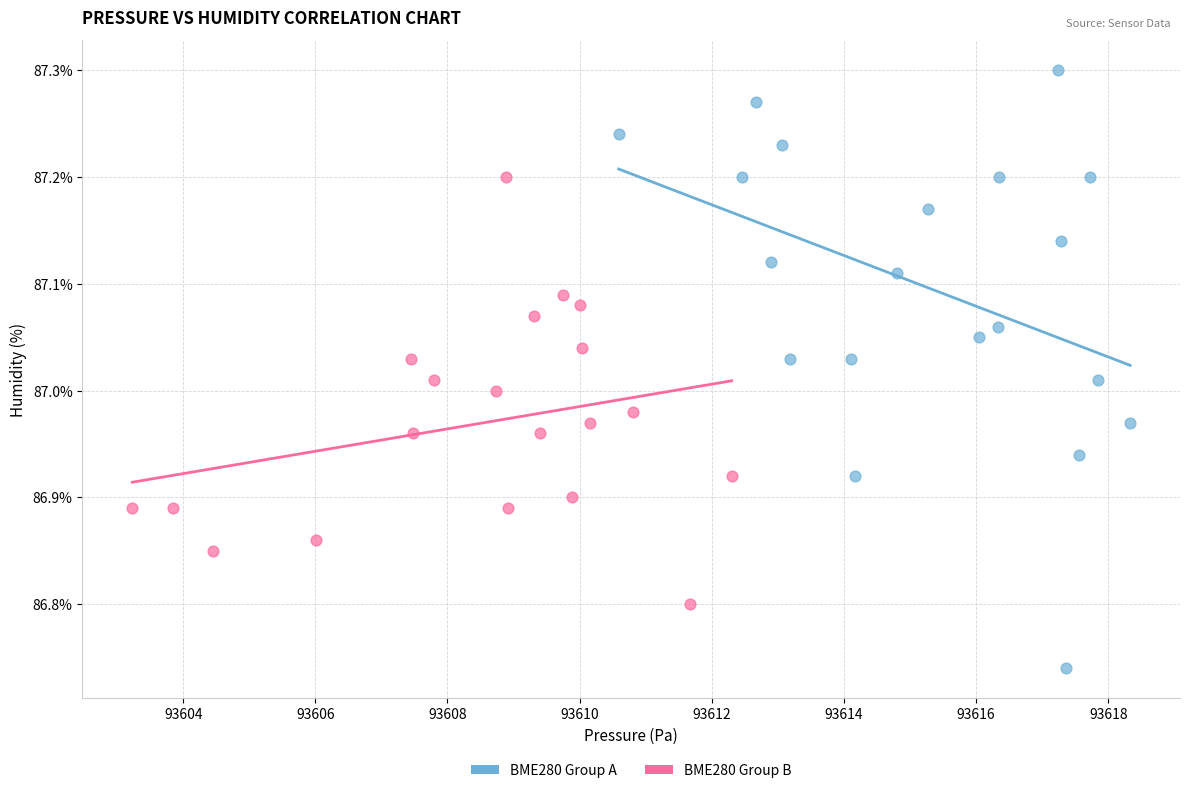

Which series has the widest spread of Y values?

BME280 Group A